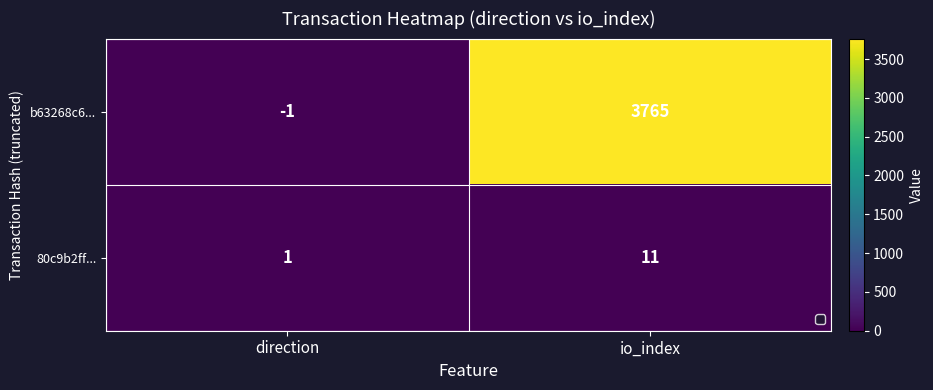

Rank the series by their maximum value, from lowest to highest.

80c9b2ff..., b63268c6...